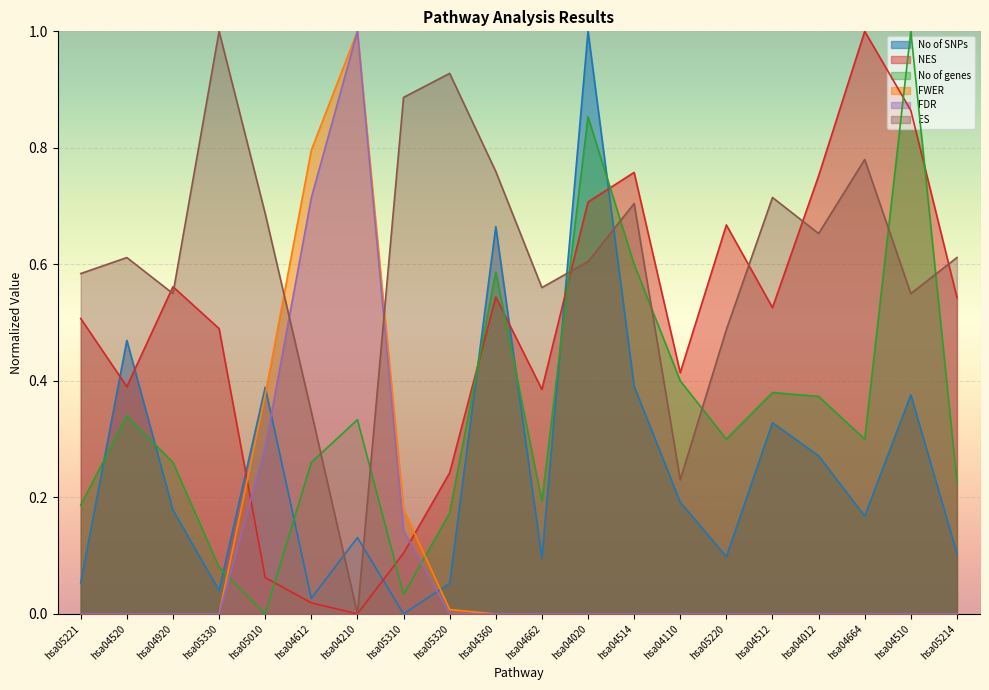

What is the sum of all No of genes values?

6.9